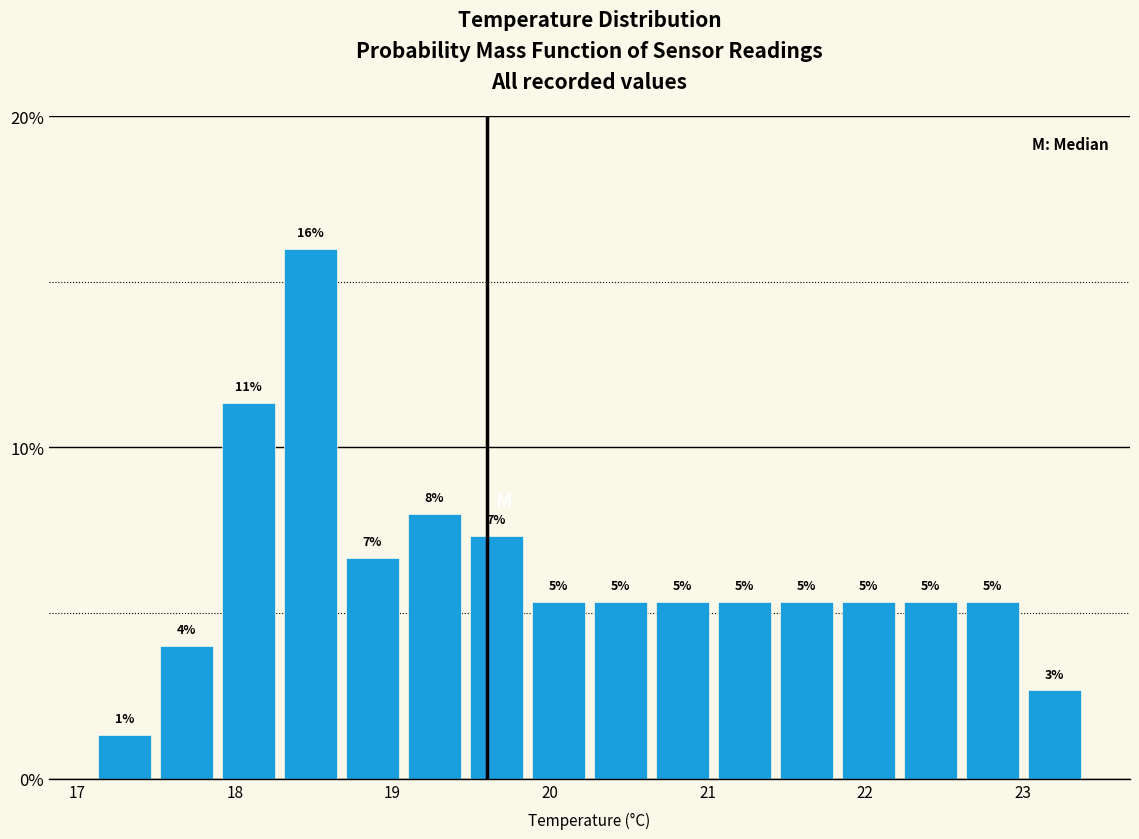

Read against the x-axis, roughly where is the centre of the tallest bar?

18.5